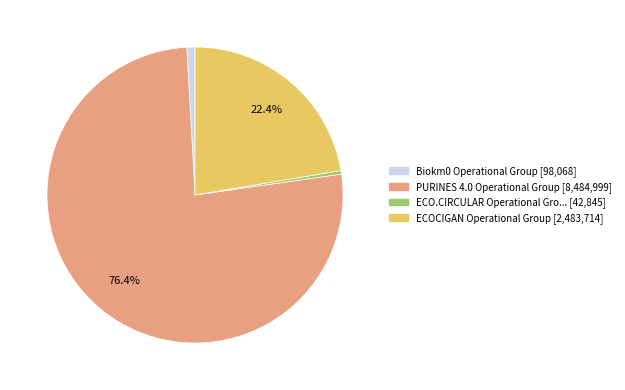

Is there a majority slice in this chart?

Yes